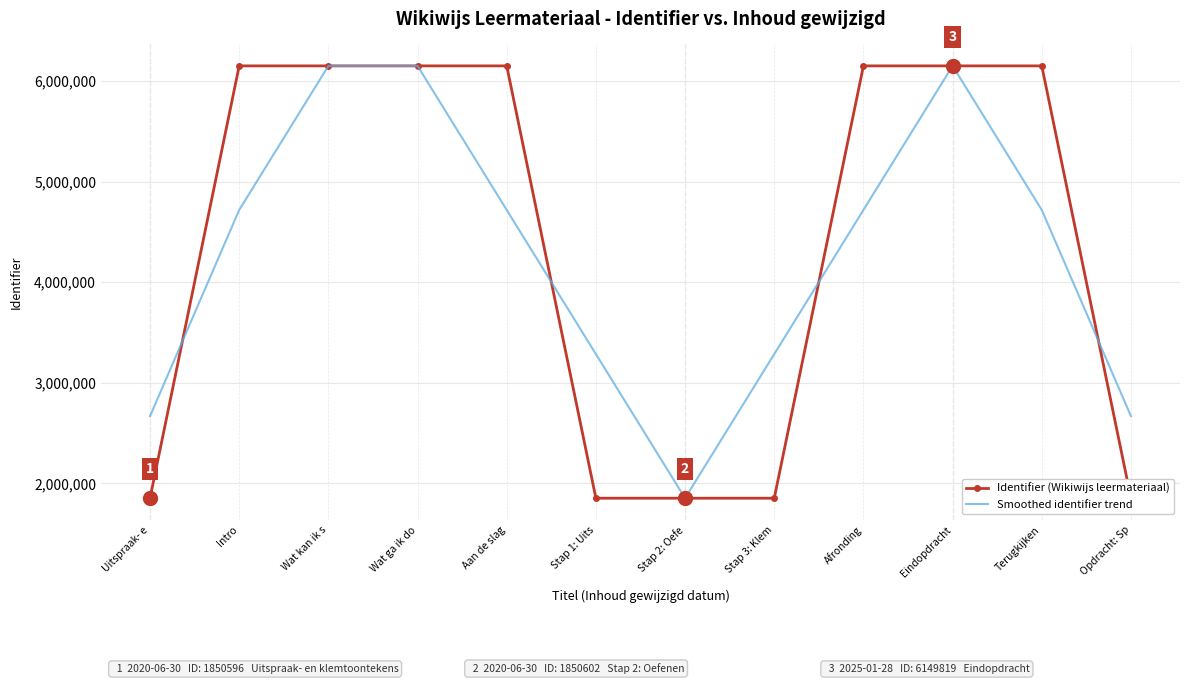

The Identifier (Wikiwijs leermateriaal) series shows 9511452.1 at Wat ga ik do. True or false?

False